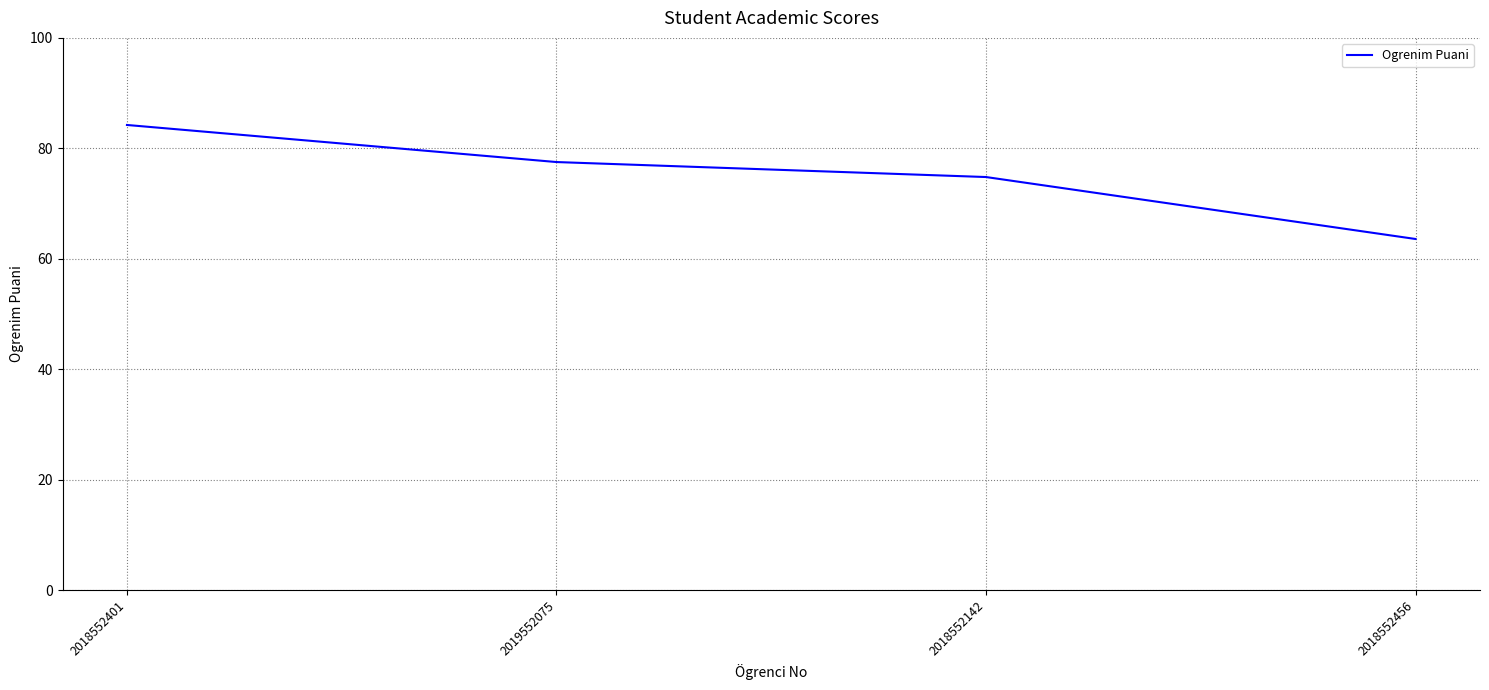

Which has a higher value, 2018552401 or 2018552456?

2018552401